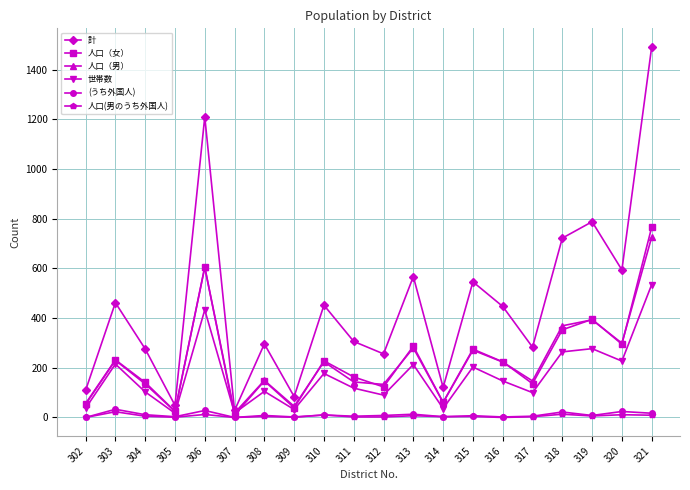

Is the value of 計 at 307 greater than the value of 世帯数 at 317?

No